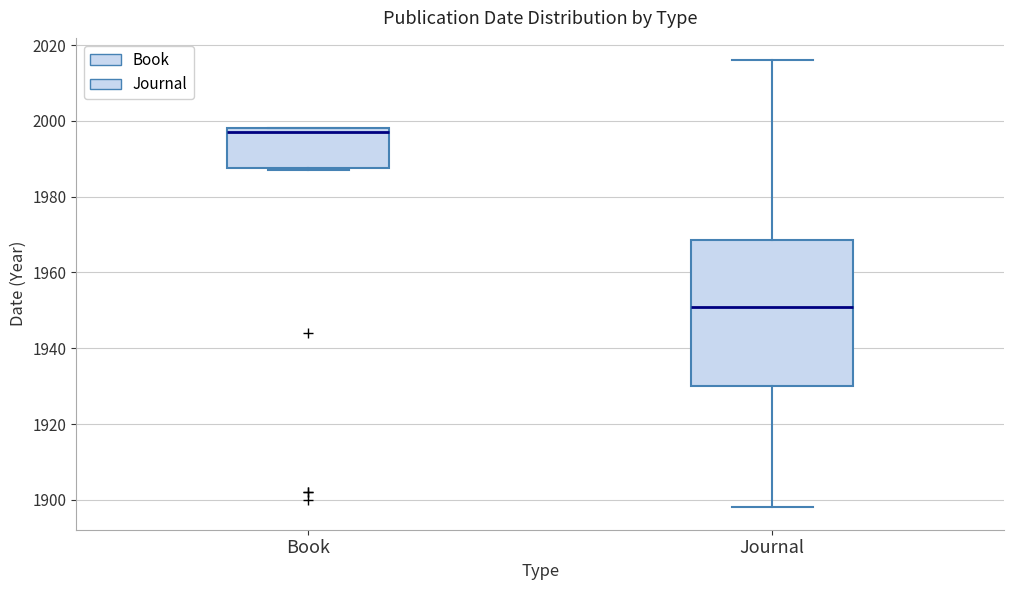

Comparing the boxes themselves (not the whiskers), which one is the tallest?

Journal